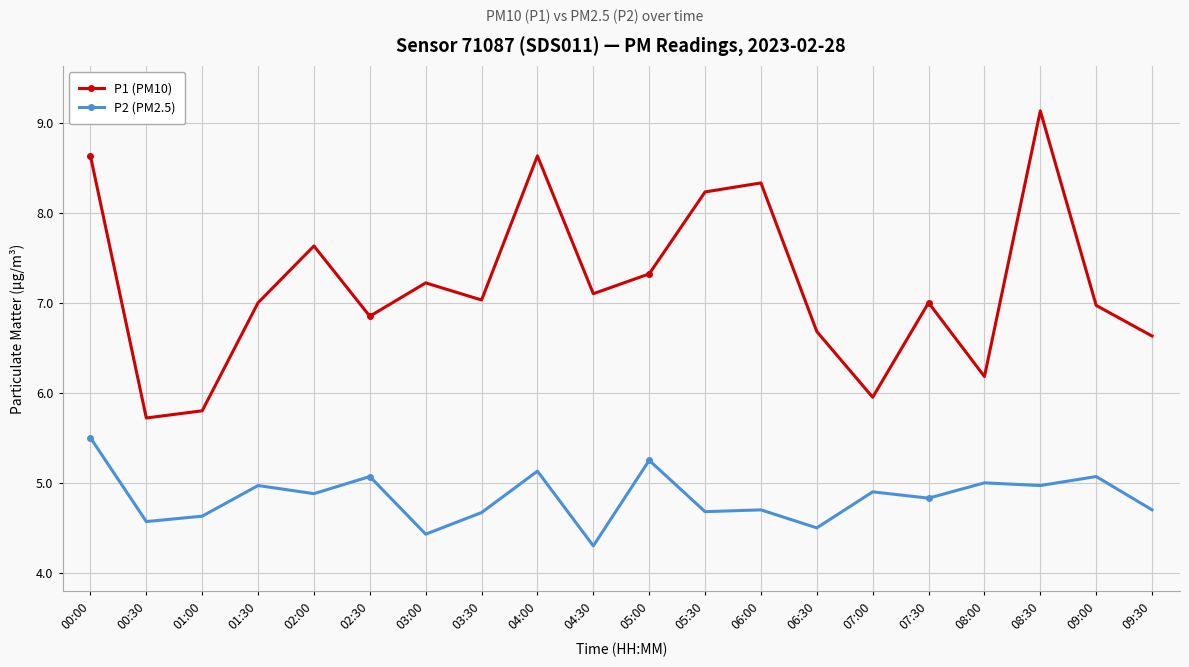

What is the value of the P2 (PM2.5) point at the 17th from the left?

5.0